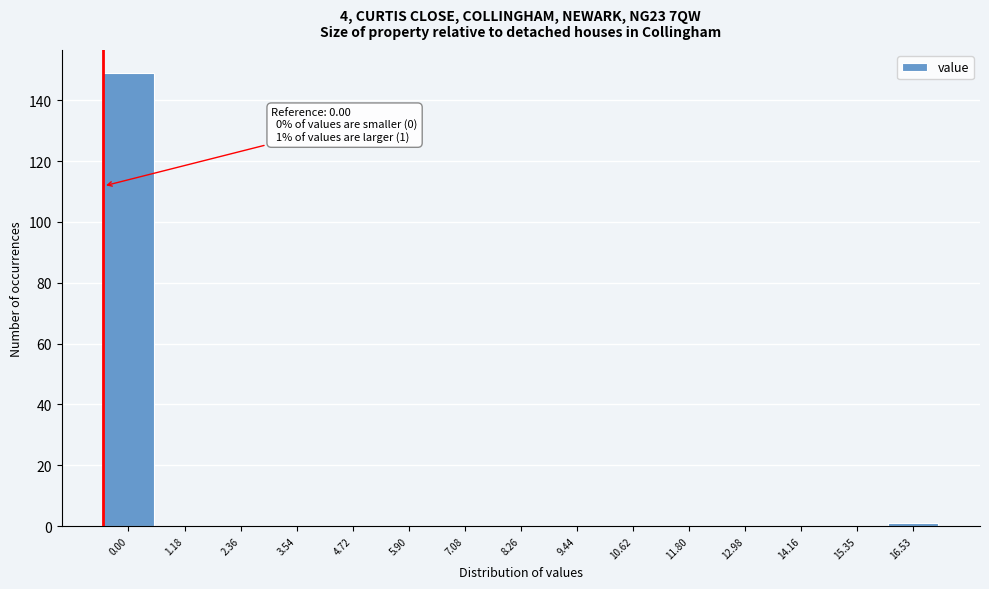

Reading left to right, transcribe all the data shown in this chart.

0.00=149	1.18=0	2.36=0	3.54=0	4.72=0	5.90=0	7.08=0	8.26=0	9.44=0	10.62=0	11.80=0	12.98=0	14.16=0	15.35=0	16.53=1